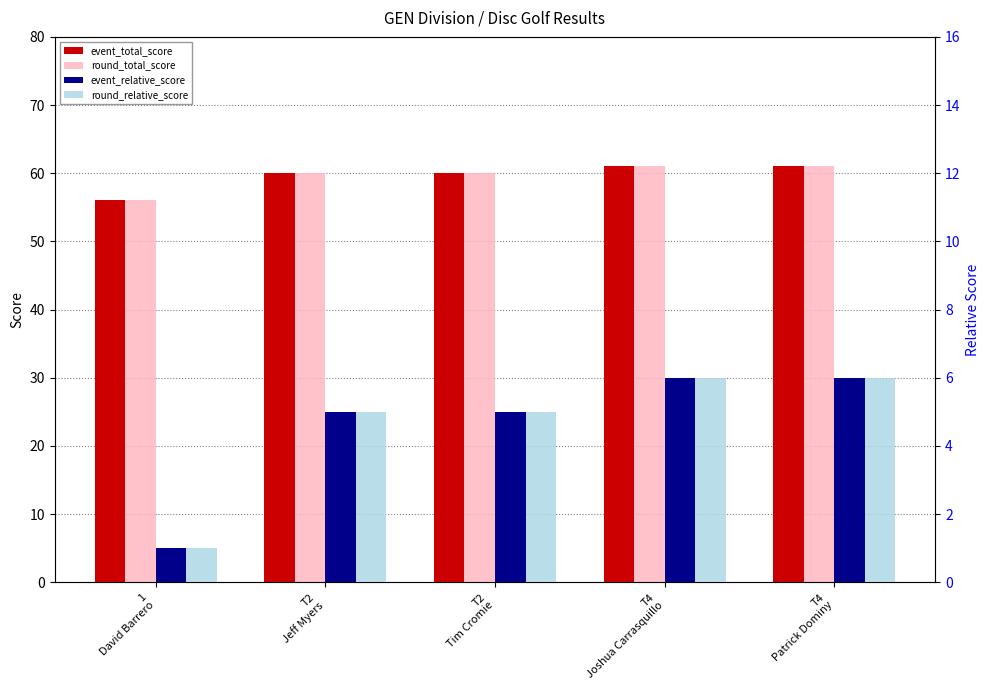

What is the difference between the maximum and minimum values in the round_relative_score series?

5